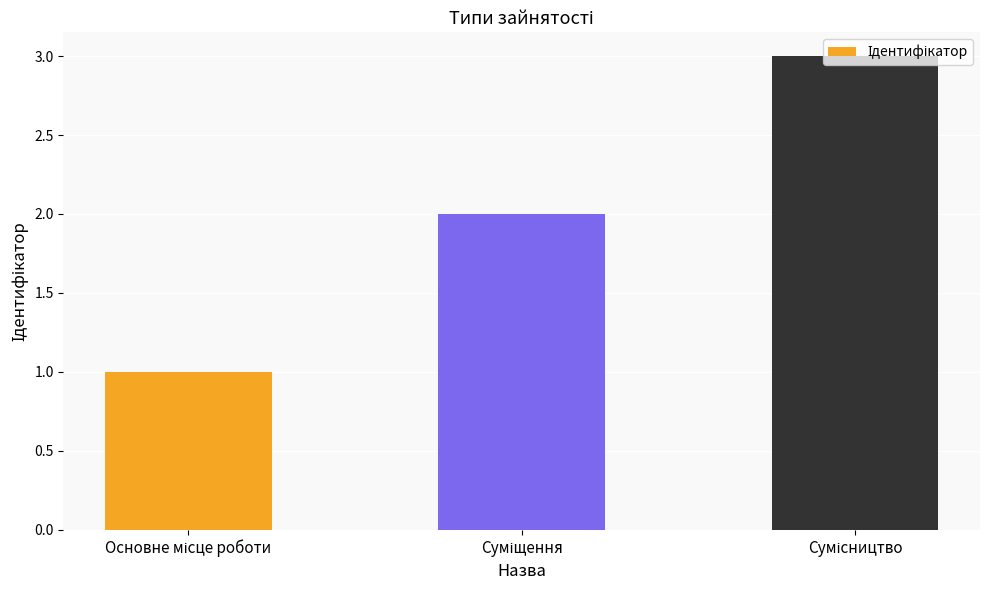

How many series are shown in this chart?

1